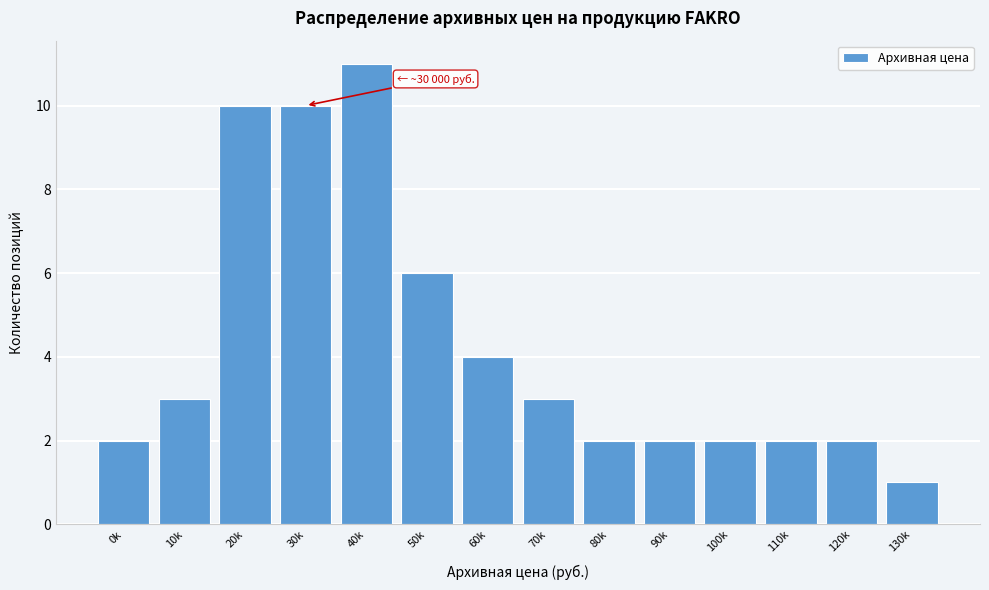

Reading left to right, transcribe all the data shown in this chart.

2	3	10	10	11	6	4	3	2	2	2	2	2	1